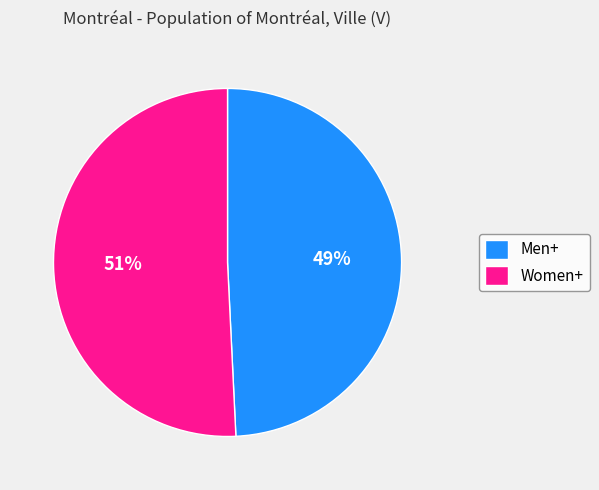

Between Women+ and Men+, which is larger?

Women+